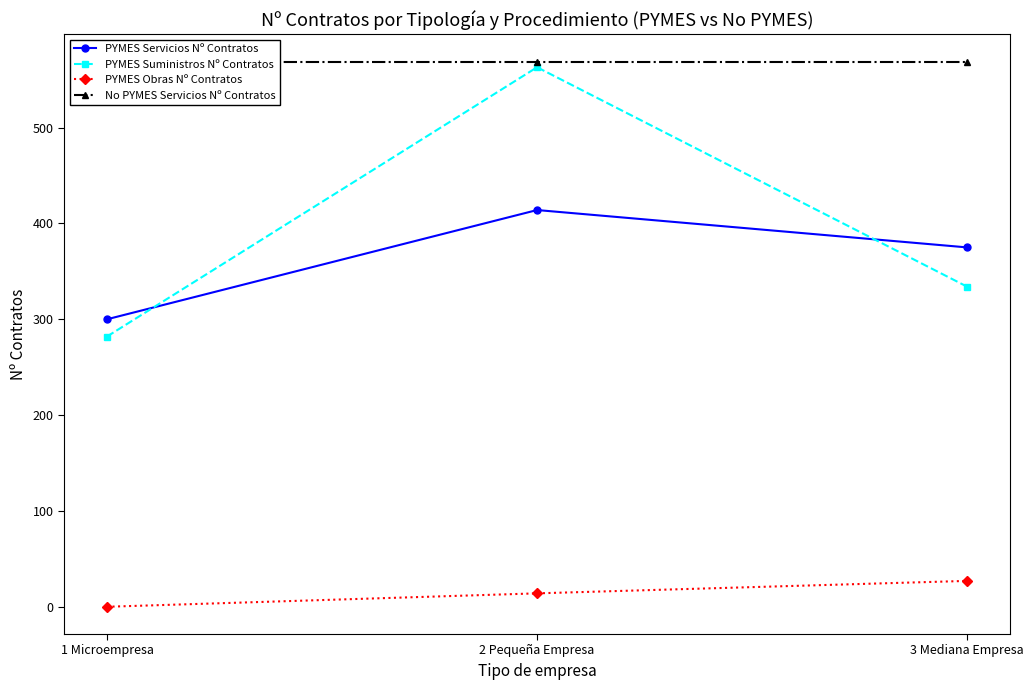

Does the chart display data point markers on the line(s)?

Yes